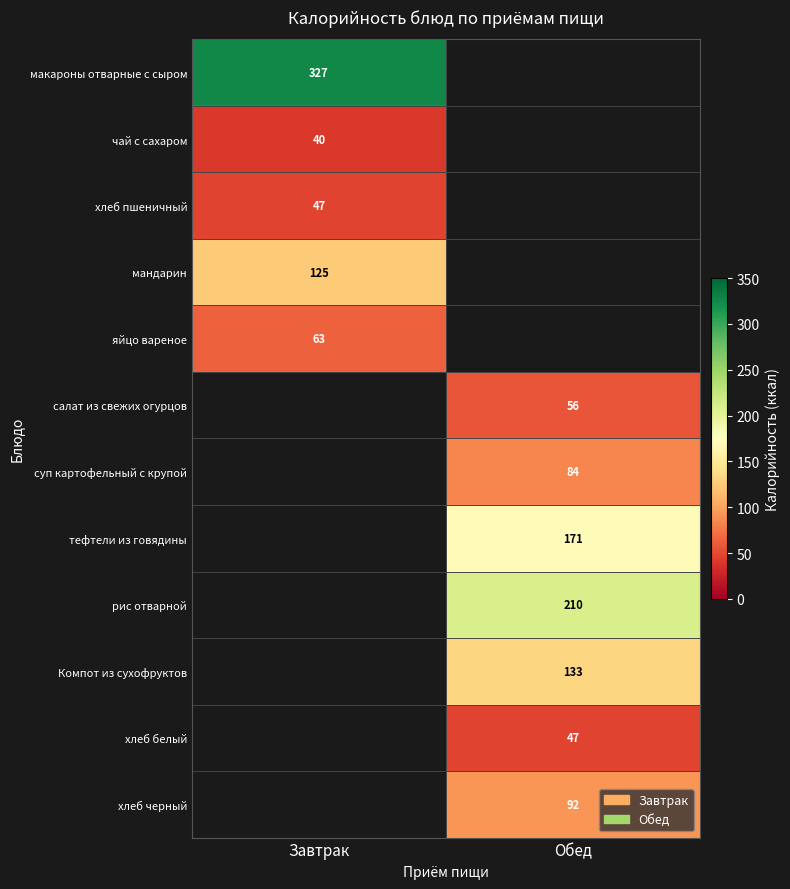

At which label does макароны отварные с сыром reach its minimum?

Завтрак